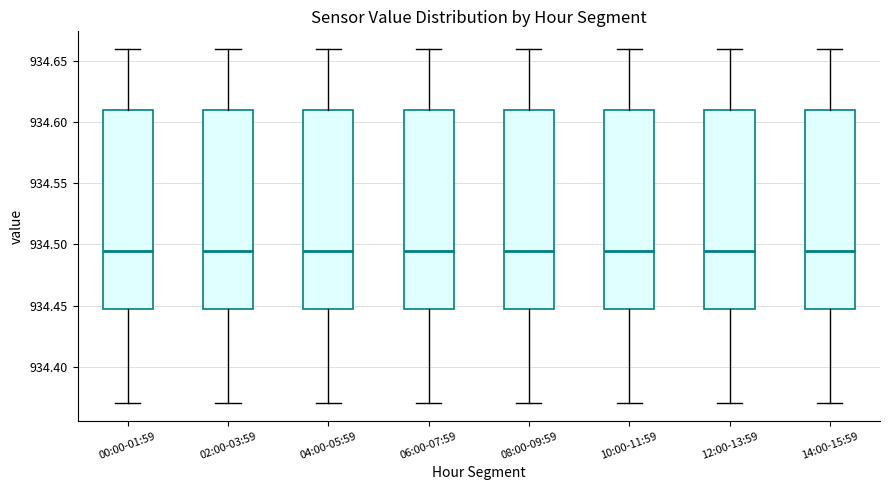

Reading left to right, read every box against the y-axis: the position of its median line, the range the box covers, and the ends of its whiskers. The values are not printed on the chart, so give them approximately, as read against the axis.

00:00-01:59: median 934.495, box 934.450 to 934.610, whiskers 934.370 to 934.660
02:00-03:59: median 934.495, box 934.450 to 934.610, whiskers 934.370 to 934.660
04:00-05:59: median 934.495, box 934.450 to 934.610, whiskers 934.370 to 934.660
06:00-07:59: median 934.495, box 934.450 to 934.610, whiskers 934.370 to 934.660
08:00-09:59: median 934.495, box 934.450 to 934.610, whiskers 934.370 to 934.660
10:00-11:59: median 934.495, box 934.450 to 934.610, whiskers 934.370 to 934.660
12:00-13:59: median 934.495, box 934.450 to 934.610, whiskers 934.370 to 934.660
14:00-15:59: median 934.495, box 934.450 to 934.610, whiskers 934.370 to 934.660